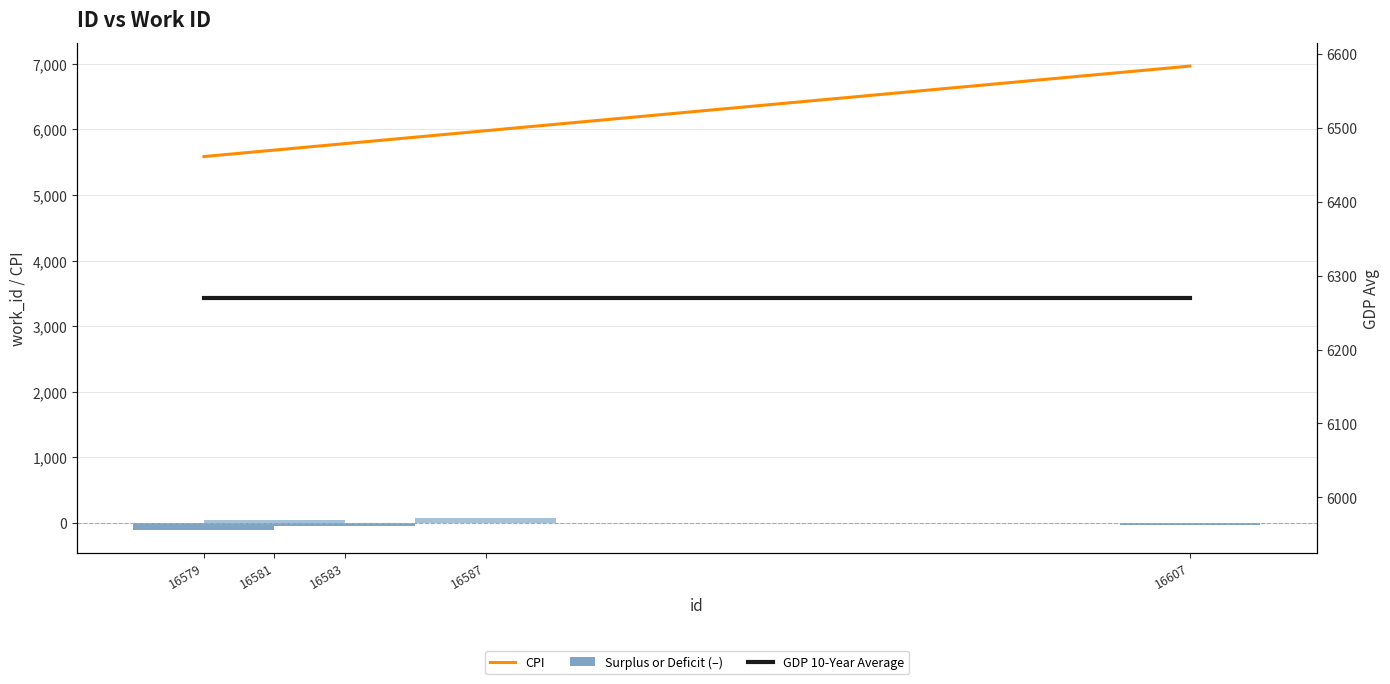

How many data points in CPI are above 5783?

3